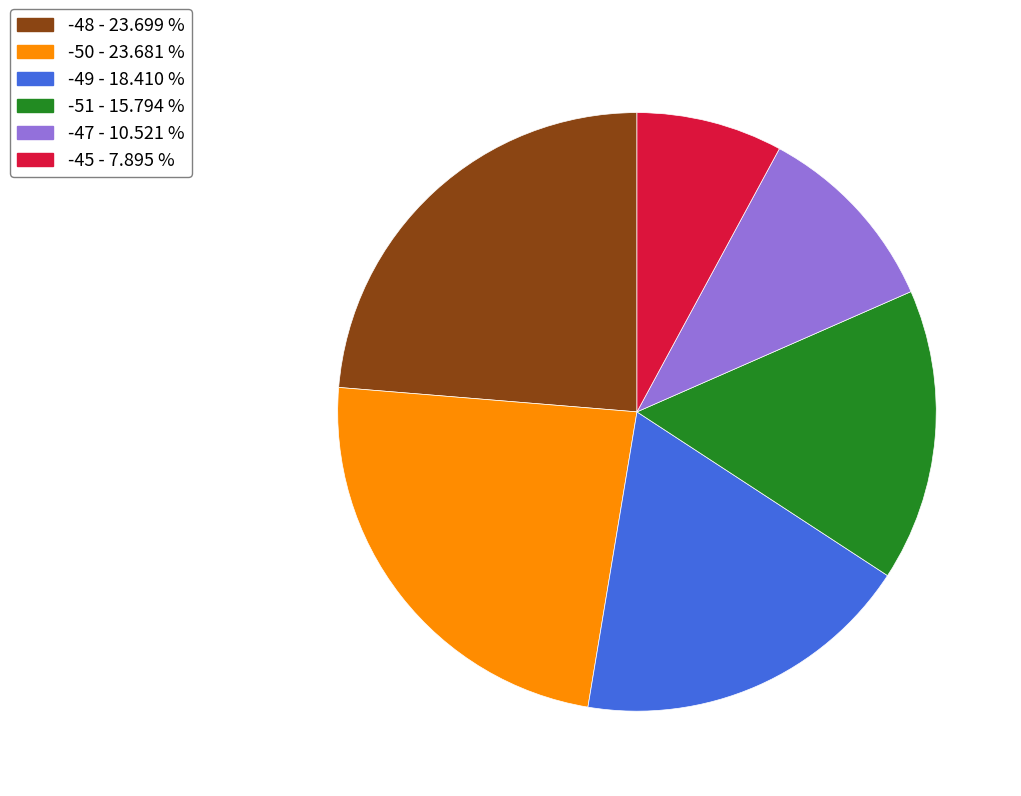

Which category has the smallest portion of the pie?

-45 - 7.895 %